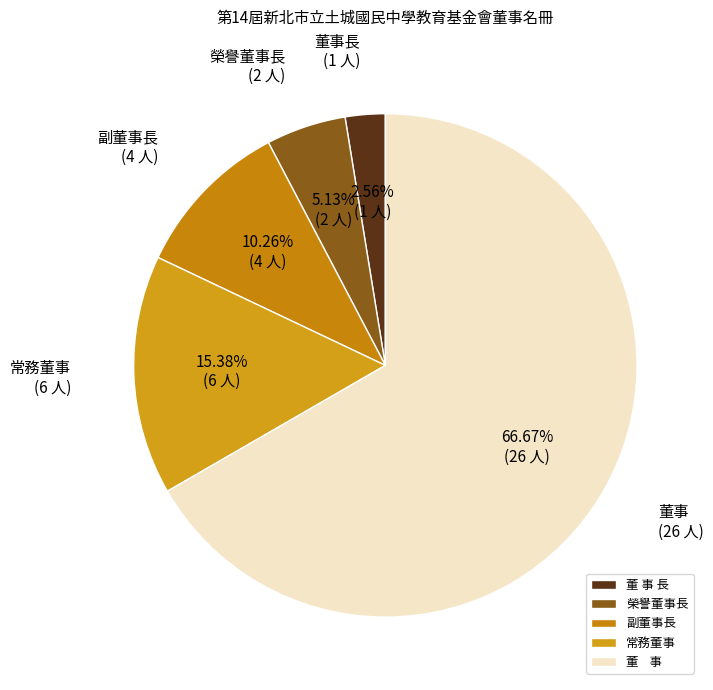

Is there any slice that represents more than half of the pie?

Yes